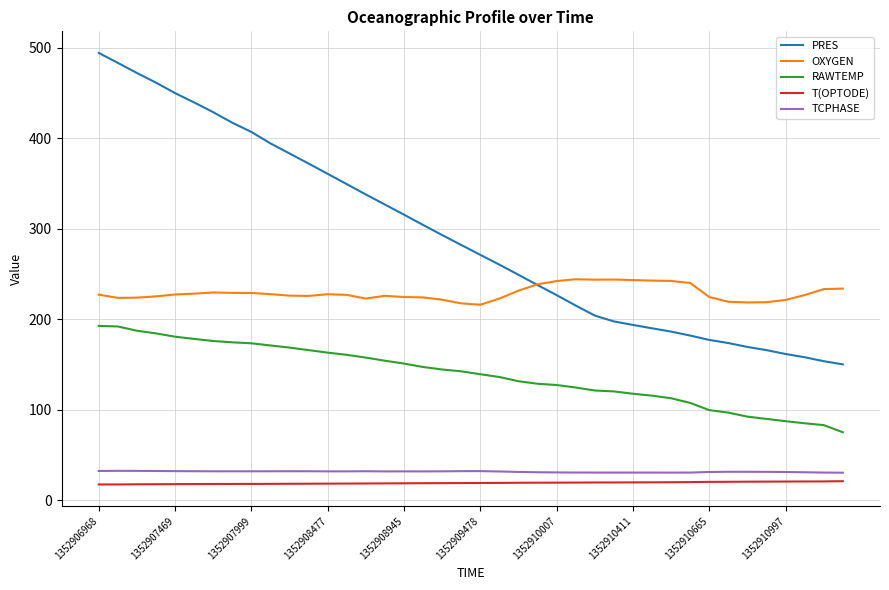

True or false: RAWTEMP and TCPHASE intersect in this chart.

False